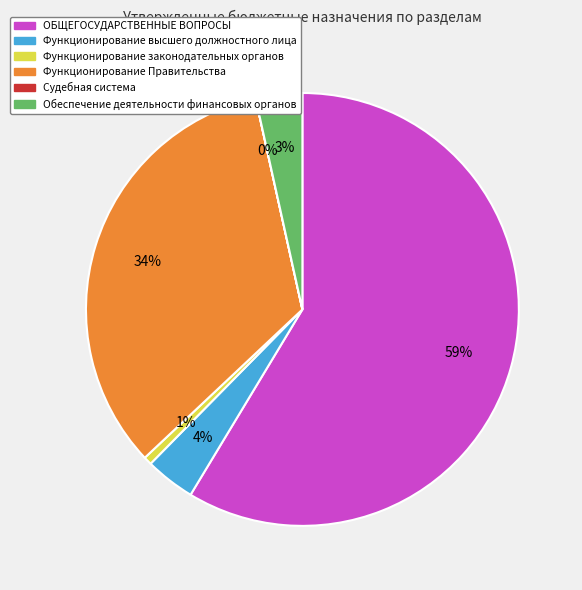

Combined, do ОБЩЕГОСУДАРСТВЕННЫЕ ВОПРОСЫ and Функционирование Правительства account for over 50%?

Yes